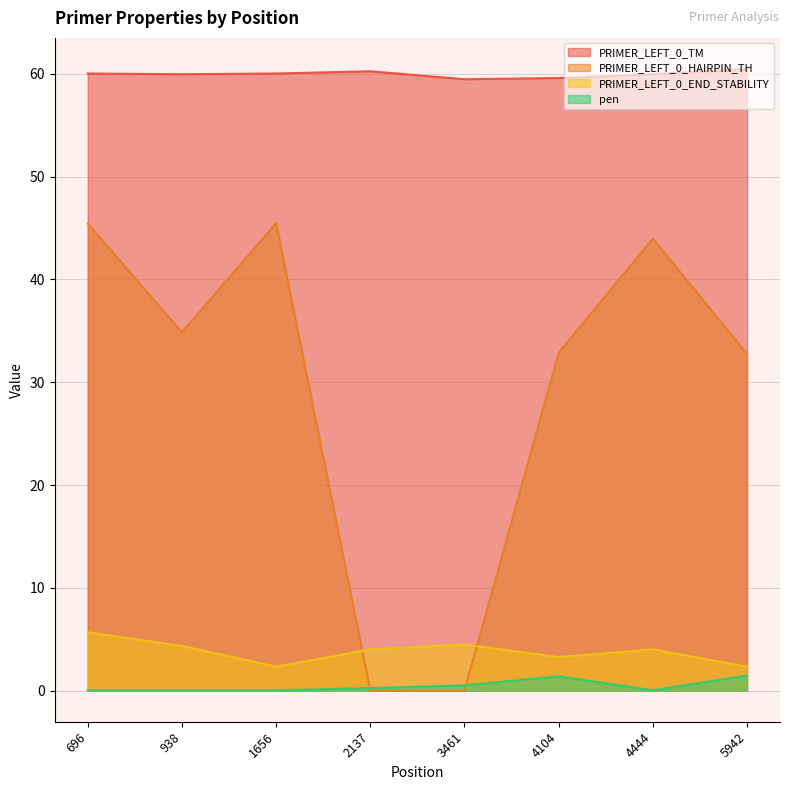

What is the greatest value displayed?

60.5